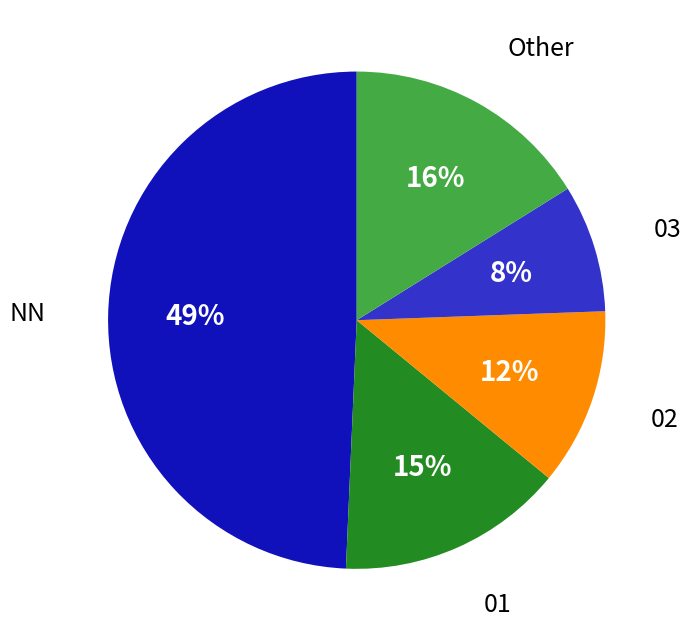

To the nearest percent, what is the average slice percentage?

20%